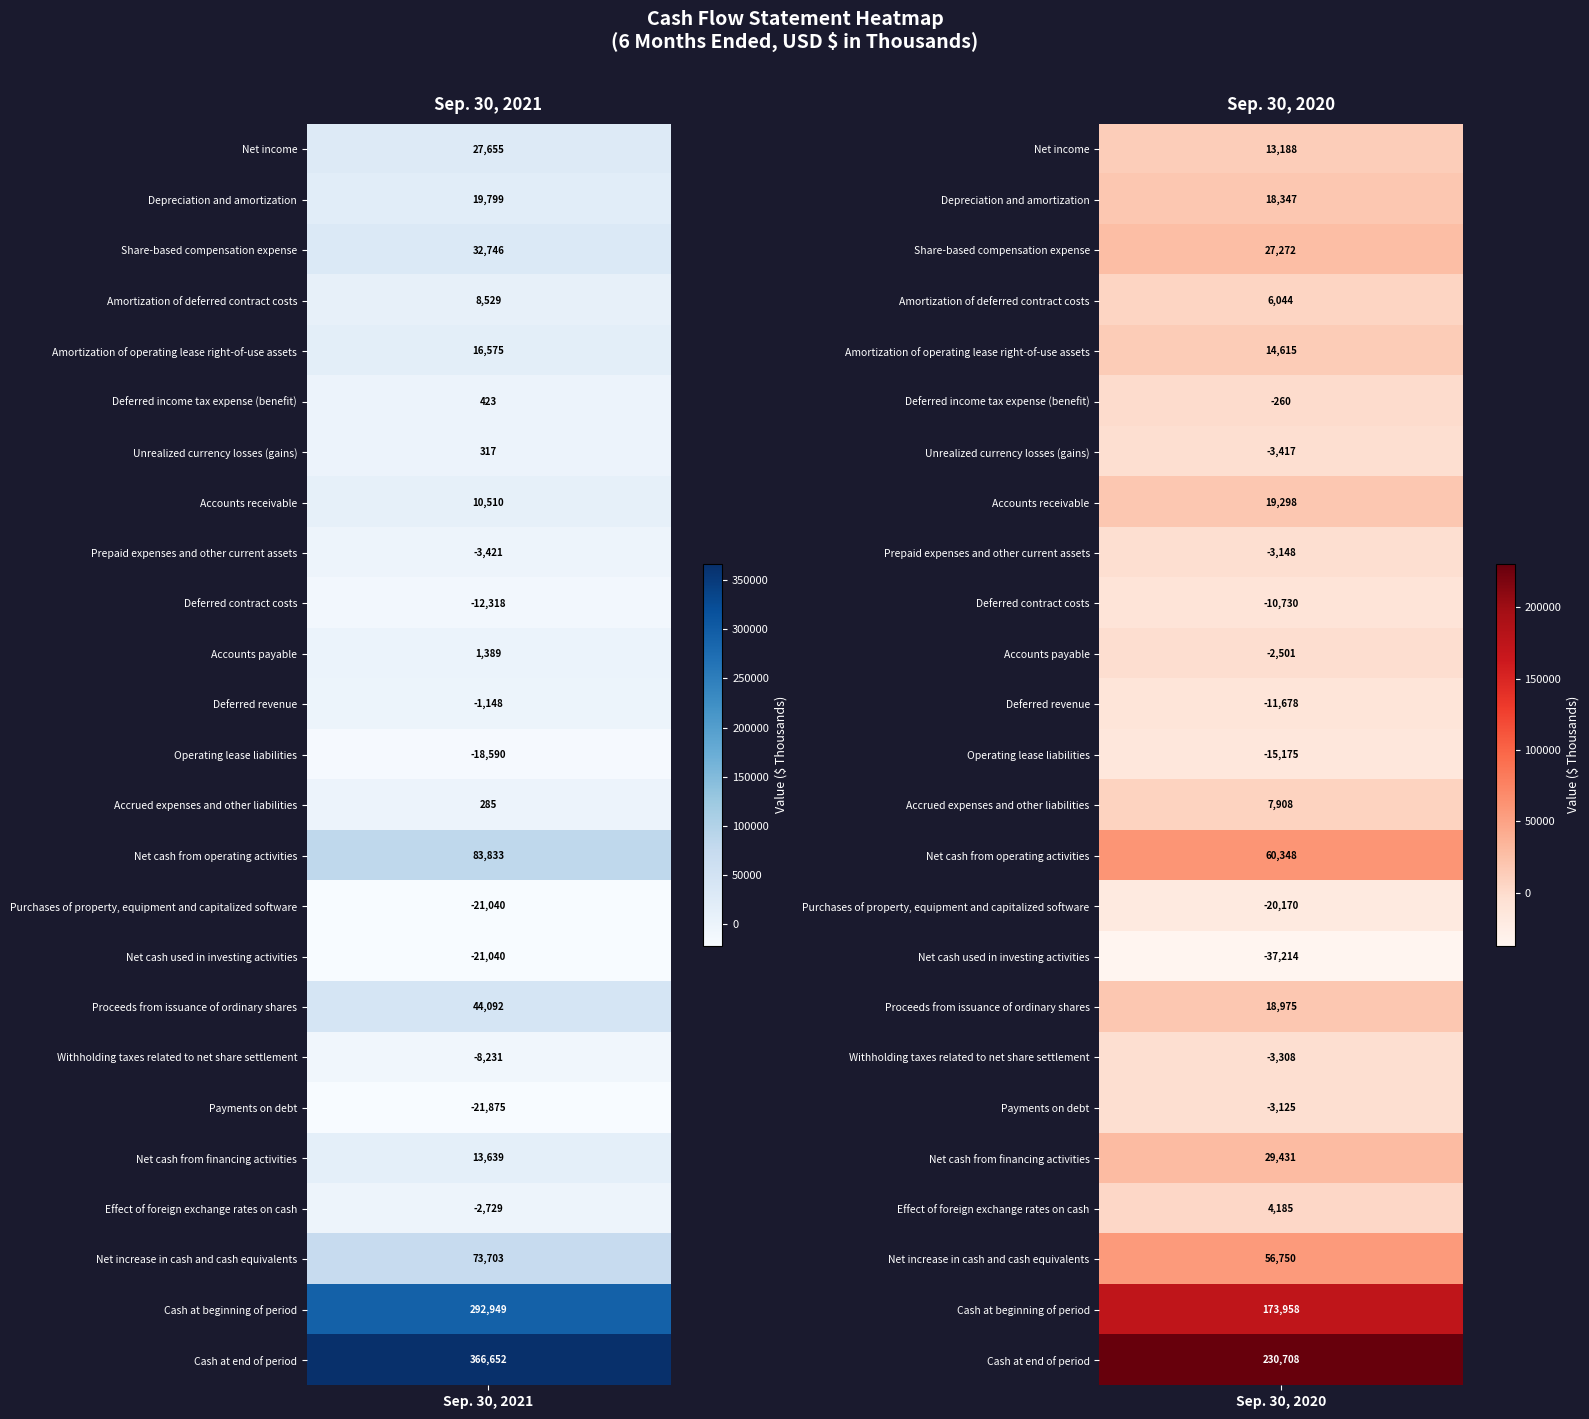

What is the sum of the Amortization of deferred contract costs values at Net income and Depreciation and amortization?

14573